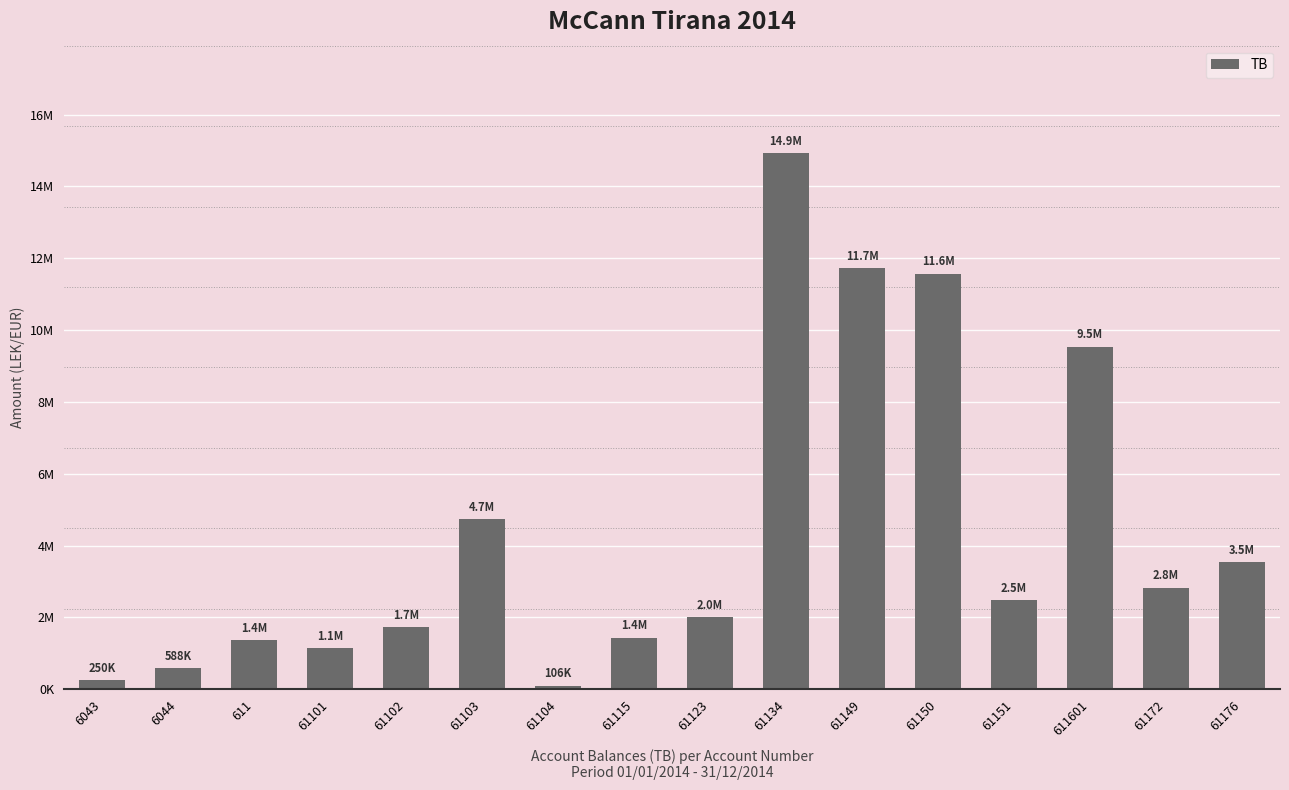

Reading left to right, what are all the values shown in this chart?

6043=250227.1	6044=588118.9	611=1366068.5	61101=1149043.7	61102=1735151.5	61103=4735066.9	61104=105900.0	61115=1434003.2	61123=2010362.2	61134=14931158.8	61149=11717876.6	61150=11574631.1	61151=2483496.3	611601=9536057.6	61172=2830643.4	61176=3541660.7